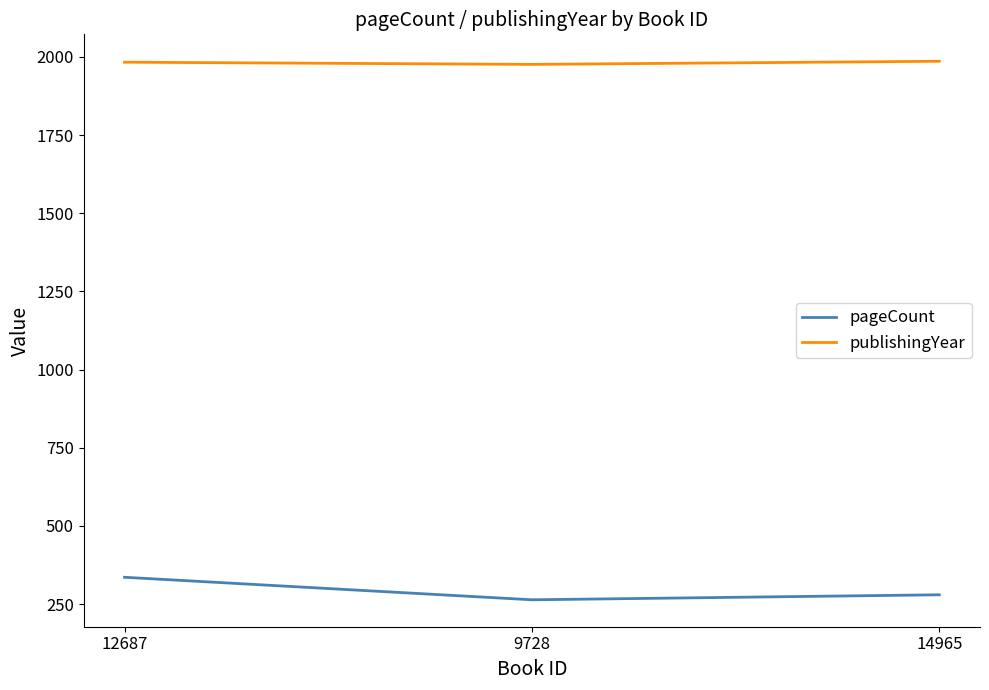

At 14965, list the series in order from smallest to largest.

pageCount, publishingYear